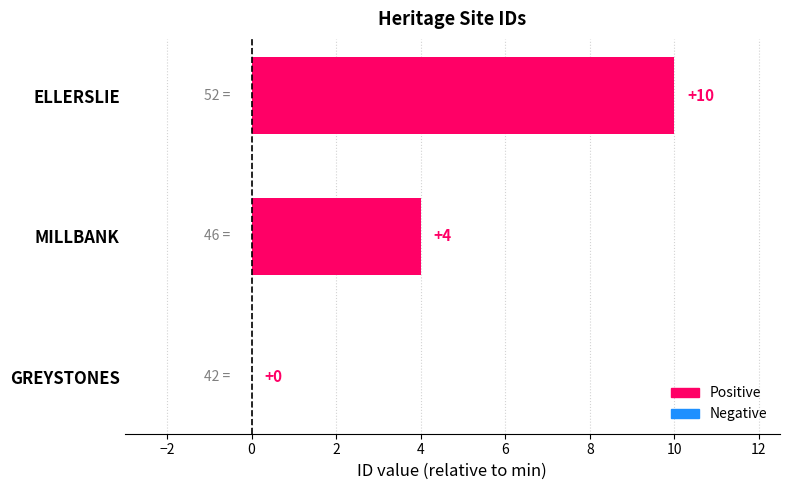

How many positive values are there?

2